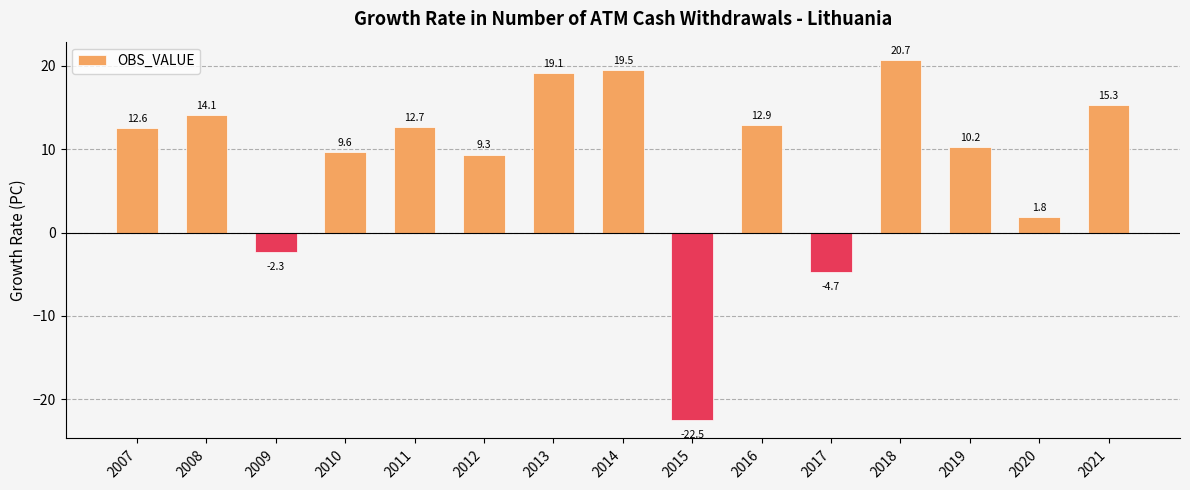

What is the value of the 7th bar from the left?

19.1